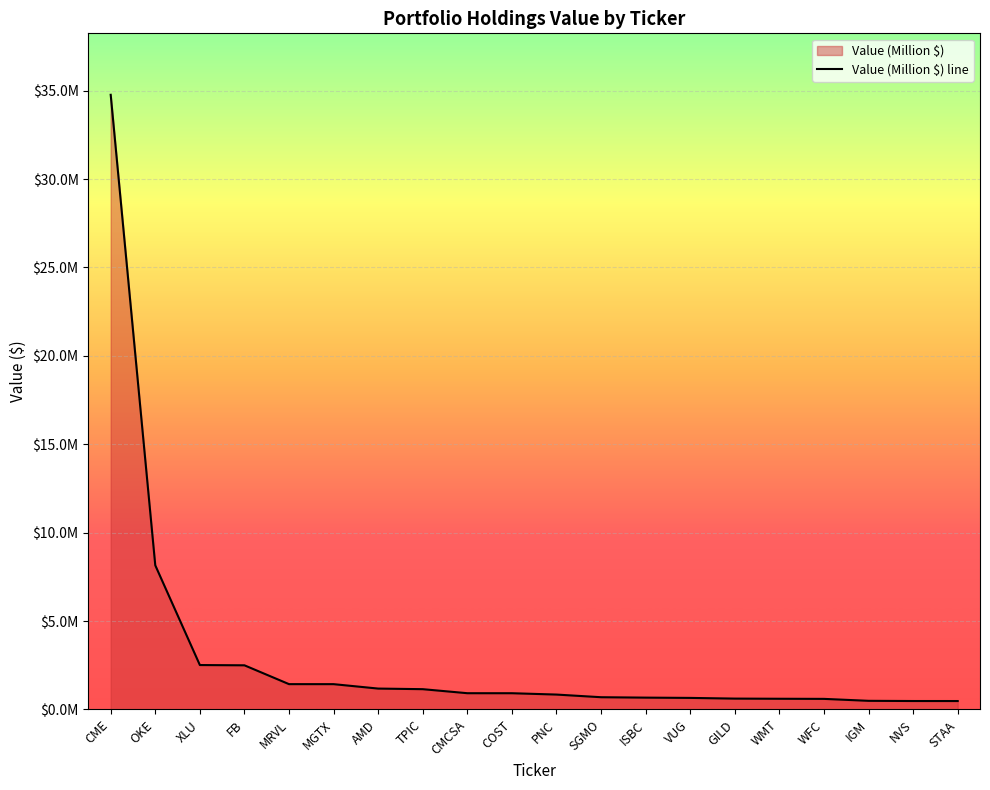

Read the value at PNC.

842000